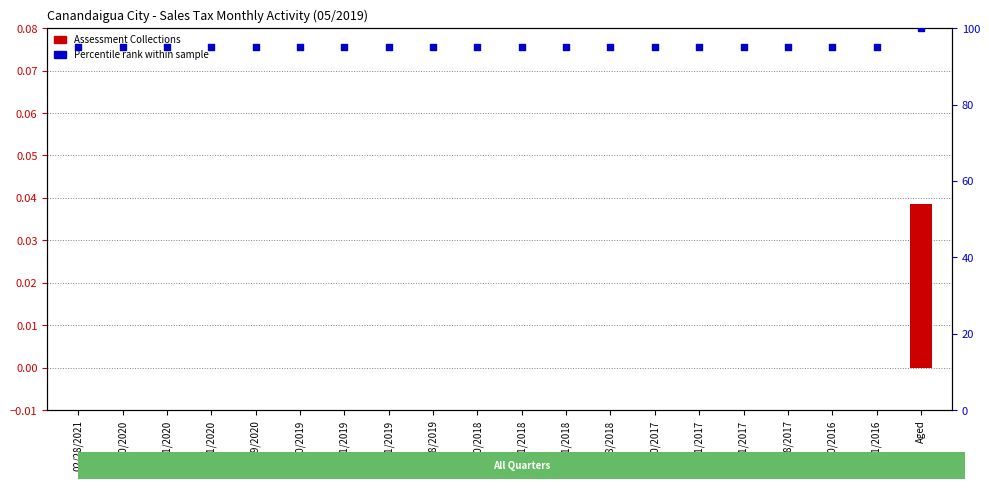

What are all the series names shown in the legend?

Assessment Collections, Percentile rank within sample